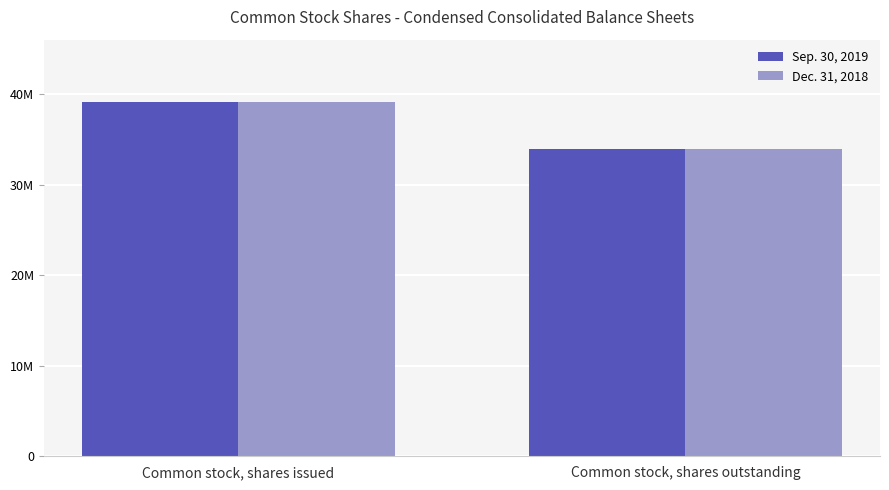

What are all the series names shown in the legend?

Sep. 30, 2019, Dec. 31, 2018